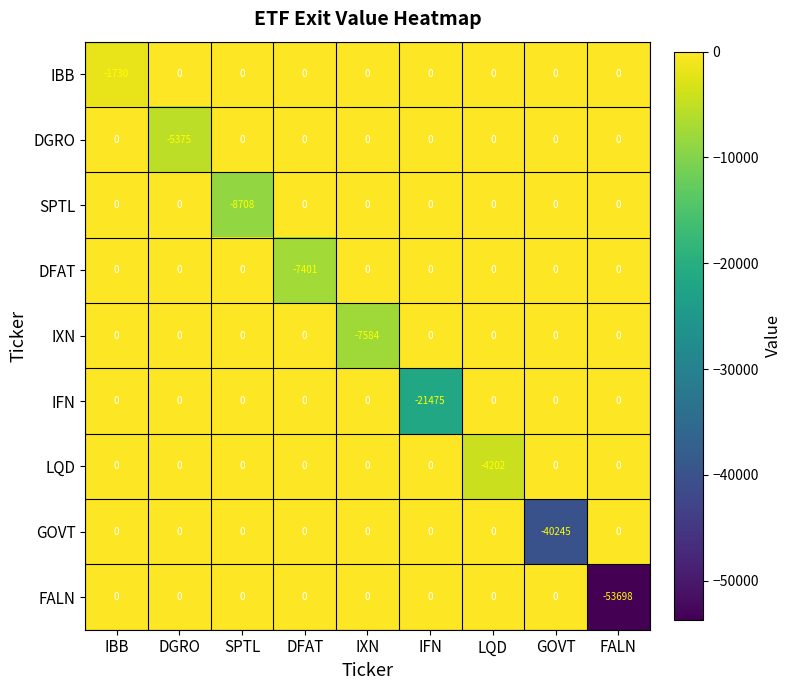

The SPTL series shows 0 at LQD. True or false?

True